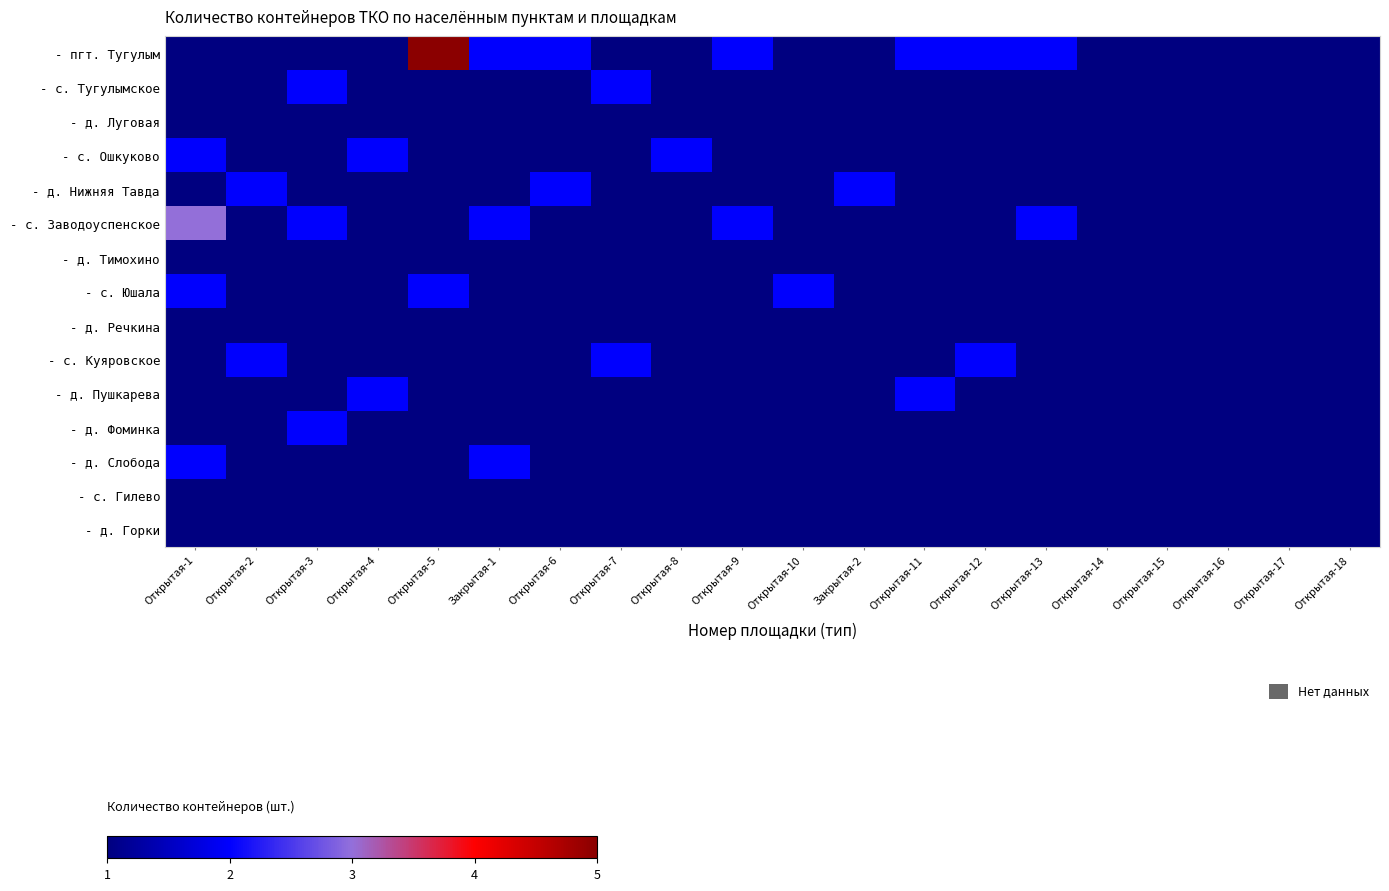

Reading right to left, what are all the values shown in this chart?

- пгт. Тугулым: Открытая-18=1	Открытая-17=1	Открытая-16=1	Открытая-15=1	Открытая-14=1	Открытая-13=2	Открытая-12=2	Открытая-11=2	Закрытая-2=1	Открытая-10=1	Открытая-9=2	Открытая-8=1	Открытая-7=1	Открытая-6=2	Закрытая-1=2	Открытая-5=5	Открытая-4=1	Открытая-3=1	Открытая-2=1	Открытая-1=1
- с. Тугулымское: Открытая-18=1	Открытая-17=1	Открытая-16=1	Открытая-15=1	Открытая-14=1	Открытая-13=1	Открытая-12=1	Открытая-11=1	Закрытая-2=1	Открытая-10=1	Открытая-9=1	Открытая-8=1	Открытая-7=2	Открытая-6=1	Закрытая-1=1	Открытая-5=1	Открытая-4=1	Открытая-3=2	Открытая-2=1	Открытая-1=1
- д. Луговая: Открытая-18=1	Открытая-17=1	Открытая-16=1	Открытая-15=1	Открытая-14=1	Открытая-13=1	Открытая-12=1	Открытая-11=1	Закрытая-2=1	Открытая-10=1	Открытая-9=1	Открытая-8=1	Открытая-7=1	Открытая-6=1	Закрытая-1=1	Открытая-5=1	Открытая-4=1	Открытая-3=1	Открытая-2=1	Открытая-1=1
- с. Ошкуково: Открытая-18=1	Открытая-17=1	Открытая-16=1	Открытая-15=1	Открытая-14=1	Открытая-13=1	Открытая-12=1	Открытая-11=1	Закрытая-2=1	Открытая-10=1	Открытая-9=1	Открытая-8=2	Открытая-7=1	Открытая-6=1	Закрытая-1=1	Открытая-5=1	Открытая-4=2	Открытая-3=1	Открытая-2=1	Открытая-1=2
- д. Нижняя Тавда: Открытая-18=1	Открытая-17=1	Открытая-16=1	Открытая-15=1	Открытая-14=1	Открытая-13=1	Открытая-12=1	Открытая-11=1	Закрытая-2=2	Открытая-10=1	Открытая-9=1	Открытая-8=1	Открытая-7=1	Открытая-6=2	Закрытая-1=1	Открытая-5=1	Открытая-4=1	Открытая-3=1	Открытая-2=2	Открытая-1=1
- с. Заводоуспенское: Открытая-18=1	Открытая-17=1	Открытая-16=1	Открытая-15=1	Открытая-14=1	Открытая-13=2	Открытая-12=1	Открытая-11=1	Закрытая-2=1	Открытая-10=1	Открытая-9=2	Открытая-8=1	Открытая-7=1	Открытая-6=1	Закрытая-1=2	Открытая-5=1	Открытая-4=1	Открытая-3=2	Открытая-2=1	Открытая-1=3
- д. Тимохино: Открытая-18=1	Открытая-17=1	Открытая-16=1	Открытая-15=1	Открытая-14=1	Открытая-13=1	Открытая-12=1	Открытая-11=1	Закрытая-2=1	Открытая-10=1	Открытая-9=1	Открытая-8=1	Открытая-7=1	Открытая-6=1	Закрытая-1=1	Открытая-5=1	Открытая-4=1	Открытая-3=1	Открытая-2=1	Открытая-1=1
- с. Юшала: Открытая-18=1	Открытая-17=1	Открытая-16=1	Открытая-15=1	Открытая-14=1	Открытая-13=1	Открытая-12=1	Открытая-11=1	Закрытая-2=1	Открытая-10=2	Открытая-9=1	Открытая-8=1	Открытая-7=1	Открытая-6=1	Закрытая-1=1	Открытая-5=2	Открытая-4=1	Открытая-3=1	Открытая-2=1	Открытая-1=2
- д. Речкина: Открытая-18=1	Открытая-17=1	Открытая-16=1	Открытая-15=1	Открытая-14=1	Открытая-13=1	Открытая-12=1	Открытая-11=1	Закрытая-2=1	Открытая-10=1	Открытая-9=1	Открытая-8=1	Открытая-7=1	Открытая-6=1	Закрытая-1=1	Открытая-5=1	Открытая-4=1	Открытая-3=1	Открытая-2=1	Открытая-1=1
- с. Куяровское: Открытая-18=1	Открытая-17=1	Открытая-16=1	Открытая-15=1	Открытая-14=1	Открытая-13=1	Открытая-12=2	Открытая-11=1	Закрытая-2=1	Открытая-10=1	Открытая-9=1	Открытая-8=1	Открытая-7=2	Открытая-6=1	Закрытая-1=1	Открытая-5=1	Открытая-4=1	Открытая-3=1	Открытая-2=2	Открытая-1=1
- д. Пушкарева: Открытая-18=1	Открытая-17=1	Открытая-16=1	Открытая-15=1	Открытая-14=1	Открытая-13=1	Открытая-12=1	Открытая-11=2	Закрытая-2=1	Открытая-10=1	Открытая-9=1	Открытая-8=1	Открытая-7=1	Открытая-6=1	Закрытая-1=1	Открытая-5=1	Открытая-4=2	Открытая-3=1	Открытая-2=1	Открытая-1=1
- д. Фоминка: Открытая-18=1	Открытая-17=1	Открытая-16=1	Открытая-15=1	Открытая-14=1	Открытая-13=1	Открытая-12=1	Открытая-11=1	Закрытая-2=1	Открытая-10=1	Открытая-9=1	Открытая-8=1	Открытая-7=1	Открытая-6=1	Закрытая-1=1	Открытая-5=1	Открытая-4=1	Открытая-3=2	Открытая-2=1	Открытая-1=1
- д. Слобода: Открытая-18=1	Открытая-17=1	Открытая-16=1	Открытая-15=1	Открытая-14=1	Открытая-13=1	Открытая-12=1	Открытая-11=1	Закрытая-2=1	Открытая-10=1	Открытая-9=1	Открытая-8=1	Открытая-7=1	Открытая-6=1	Закрытая-1=2	Открытая-5=1	Открытая-4=1	Открытая-3=1	Открытая-2=1	Открытая-1=2
- с. Гилево: Открытая-18=1	Открытая-17=1	Открытая-16=1	Открытая-15=1	Открытая-14=1	Открытая-13=1	Открытая-12=1	Открытая-11=1	Закрытая-2=1	Открытая-10=1	Открытая-9=1	Открытая-8=1	Открытая-7=1	Открытая-6=1	Закрытая-1=1	Открытая-5=1	Открытая-4=1	Открытая-3=1	Открытая-2=1	Открытая-1=1
- д. Горки: Открытая-18=1	Открытая-17=1	Открытая-16=1	Открытая-15=1	Открытая-14=1	Открытая-13=1	Открытая-12=1	Открытая-11=1	Закрытая-2=1	Открытая-10=1	Открытая-9=1	Открытая-8=1	Открытая-7=1	Открытая-6=1	Закрытая-1=1	Открытая-5=1	Открытая-4=1	Открытая-3=1	Открытая-2=1	Открытая-1=1